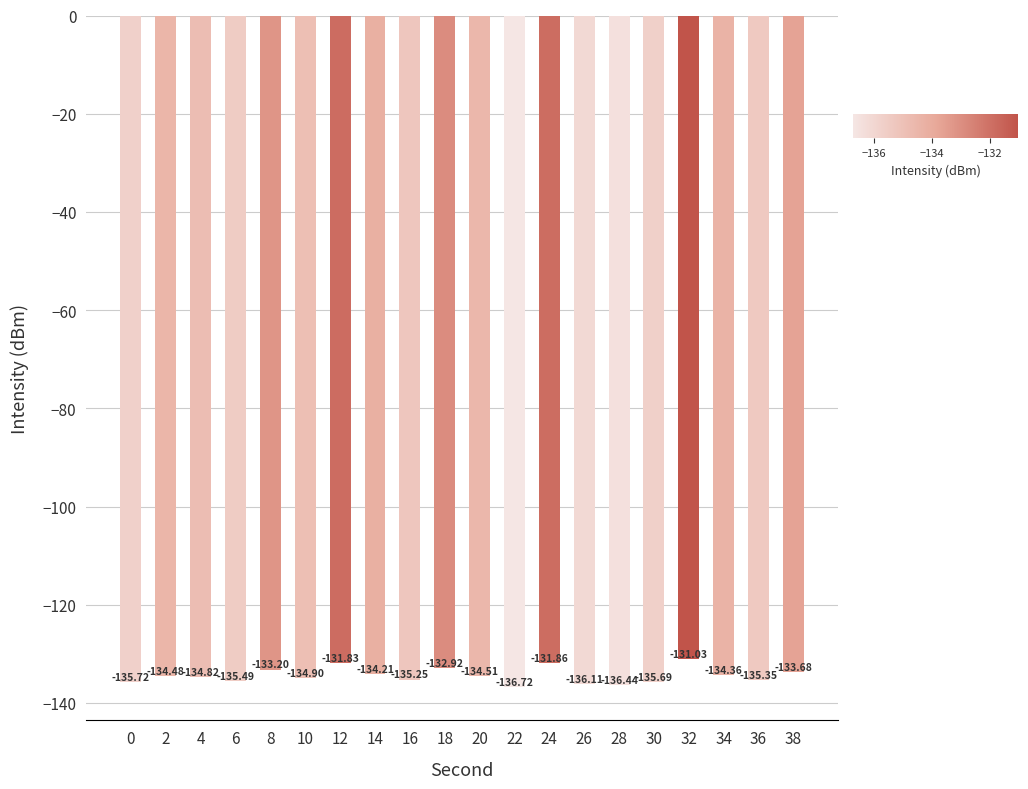

True or false: the data shows -131.0 at 32.

True